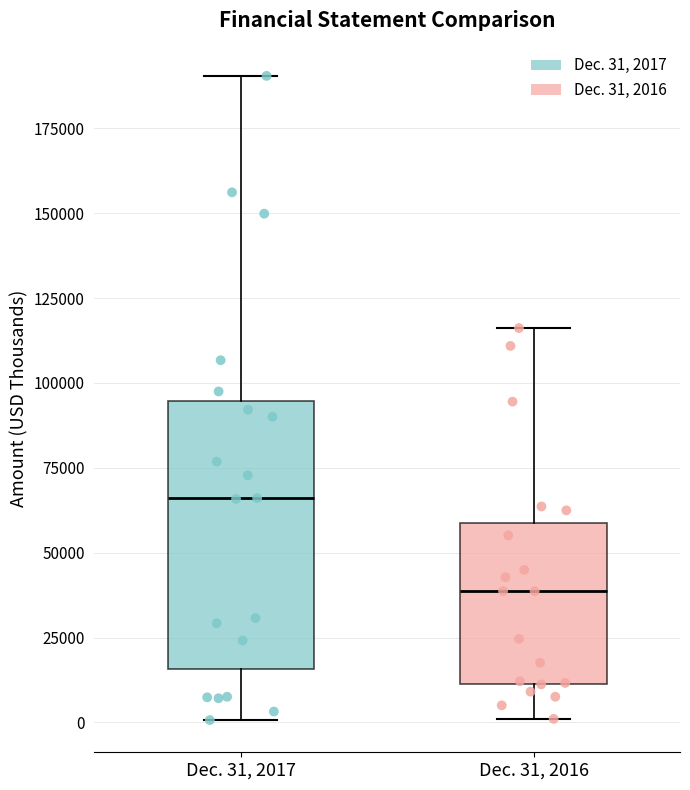

Reading left to right, read every box against the y-axis: the position of its median line, the range the box covers, and the ends of its whiskers. The values are not printed on the chart, so give them approximately, as read against the axis.

Dec. 31, 2017: median 65000, box 15000 to 95000, whiskers 0 to 190000
Dec. 31, 2016: median 40000, box 10000 to 60000, whiskers 0 to 115000